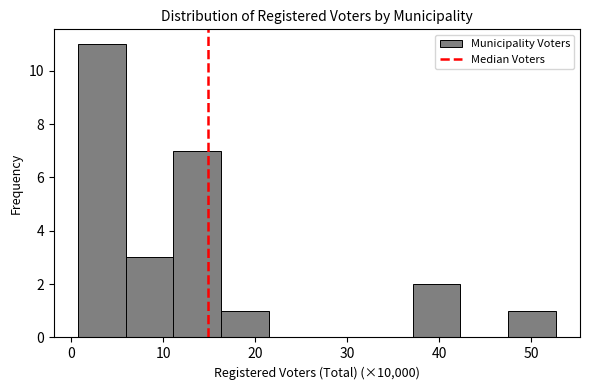

Reading left to right, transcribe this chart: for each bar, give the range it covers on the x-axis and its height. Neither the bar edges nor the heights are printed on the chart, so give them approximately, as read against the axes.

1 to 6: 11
6 to 11: 3
11 to 16: 7
16 to 22: 1
22 to 27: 0
27 to 32: 0
32 to 37: 0
37 to 42: 2
42 to 48: 0
48 to 53: 1